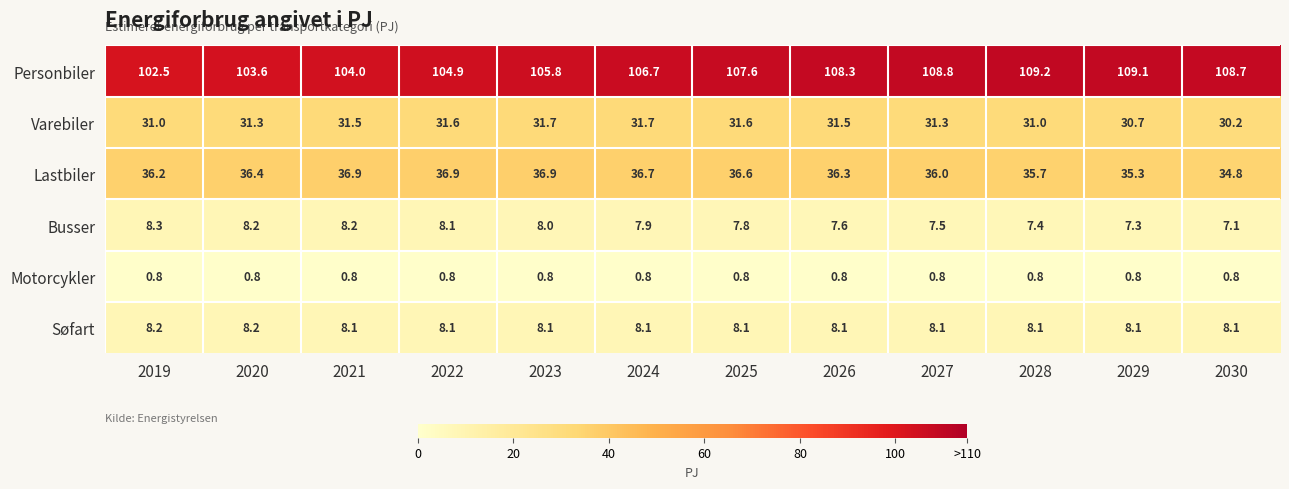

What is the difference between the second highest and second lowest values in the Busser series?

0.9